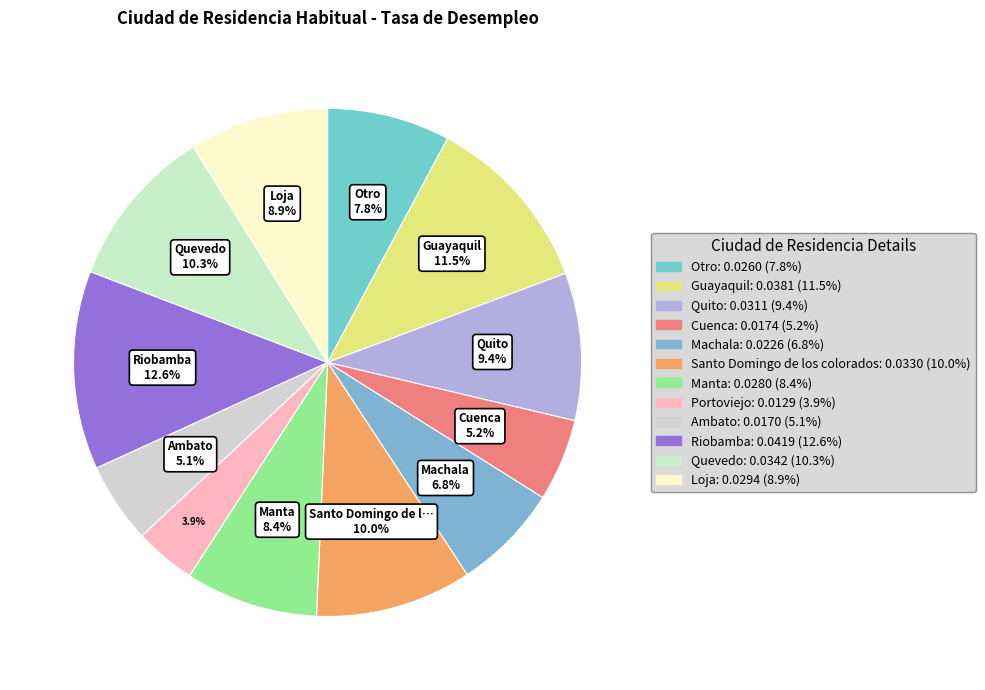

Which category has the smallest portion of the pie?

Portoviejo